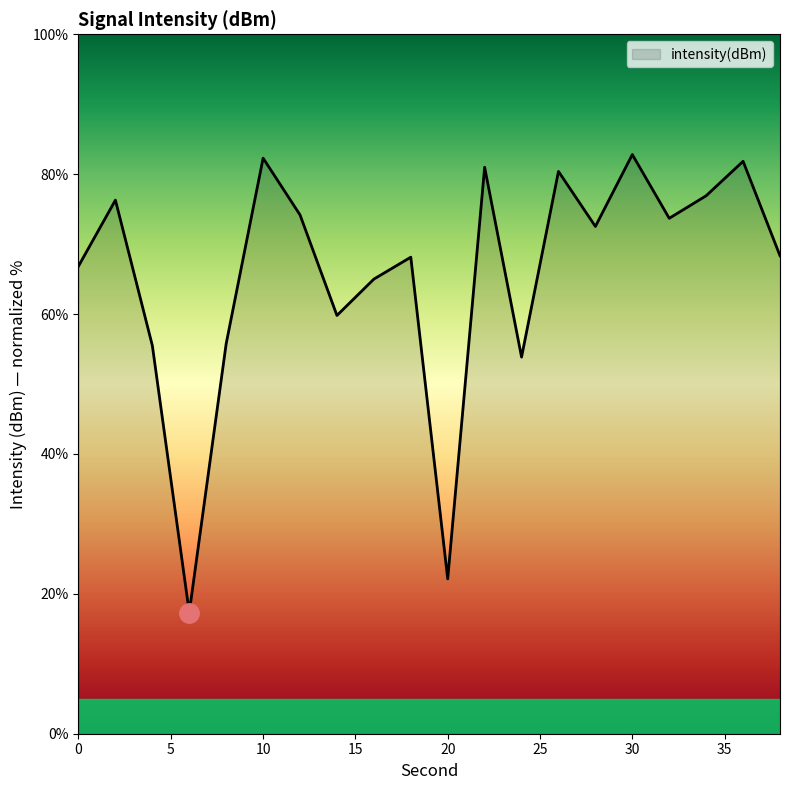

What is the greatest value displayed?

82.8